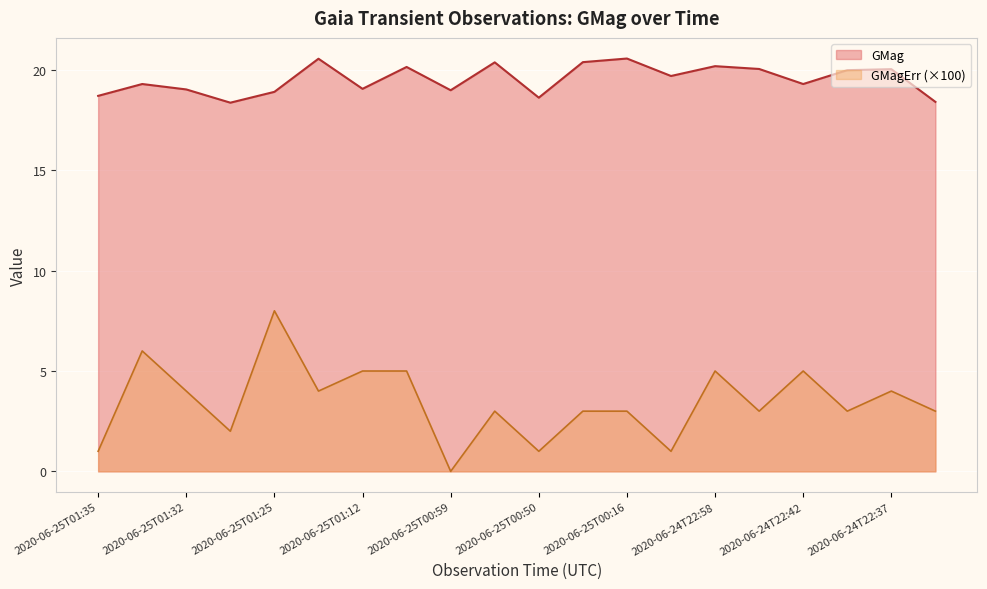

What is the difference between the highest and lowest values at 2020-06-25T00:43?

17.4